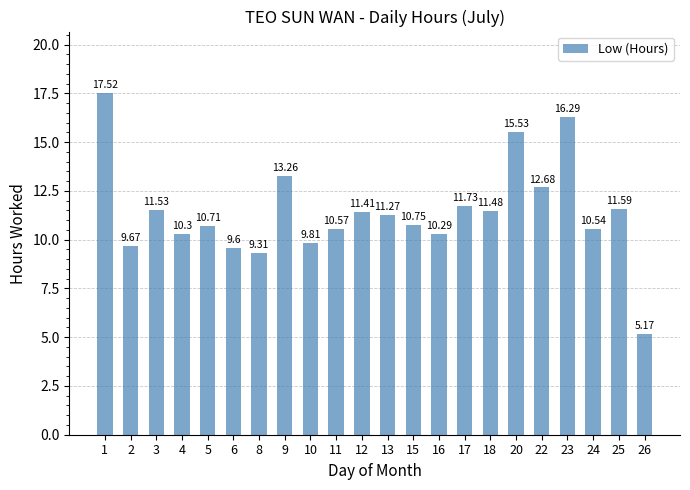

Which label corresponds to the largest value in the chart?

1